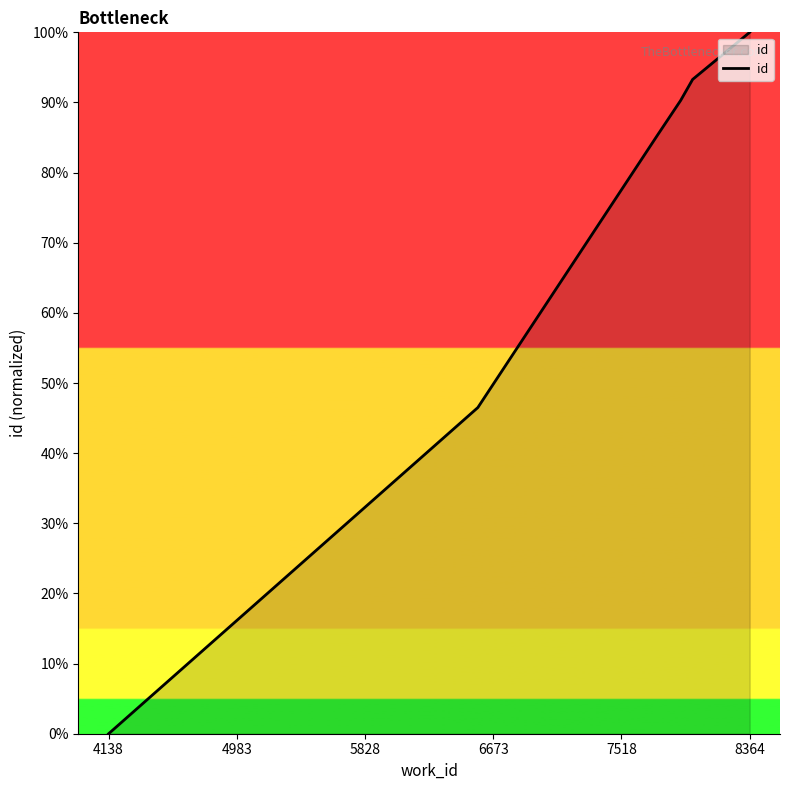

What is the average value?

69.2